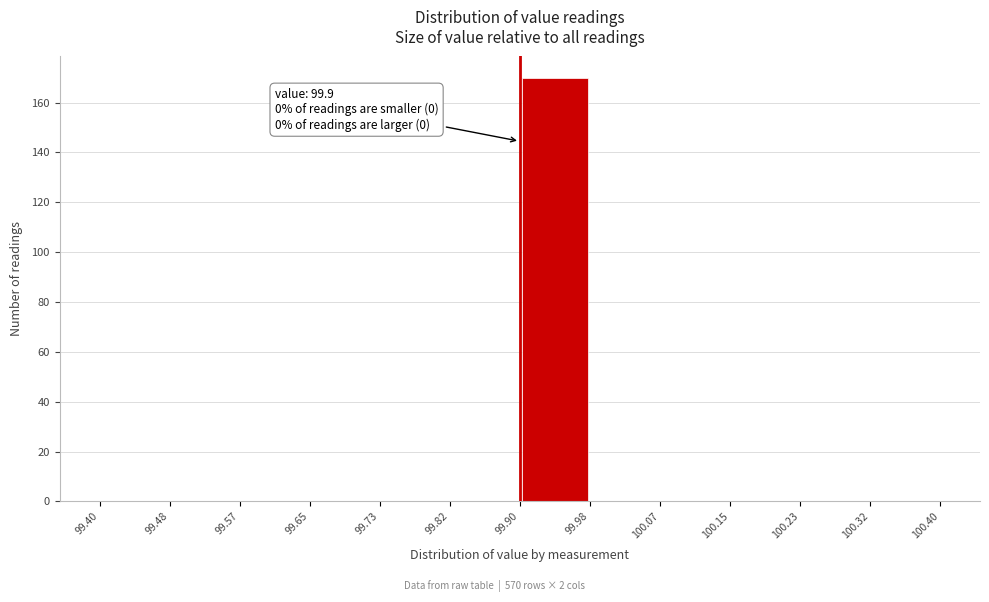

Over which range of the x-axis is the bar tallest?

99.90 to 99.98